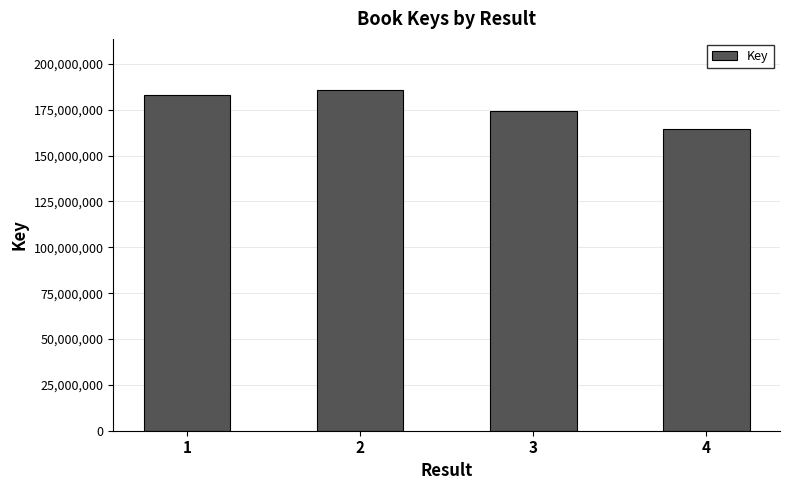

How many bars are there in total?

4